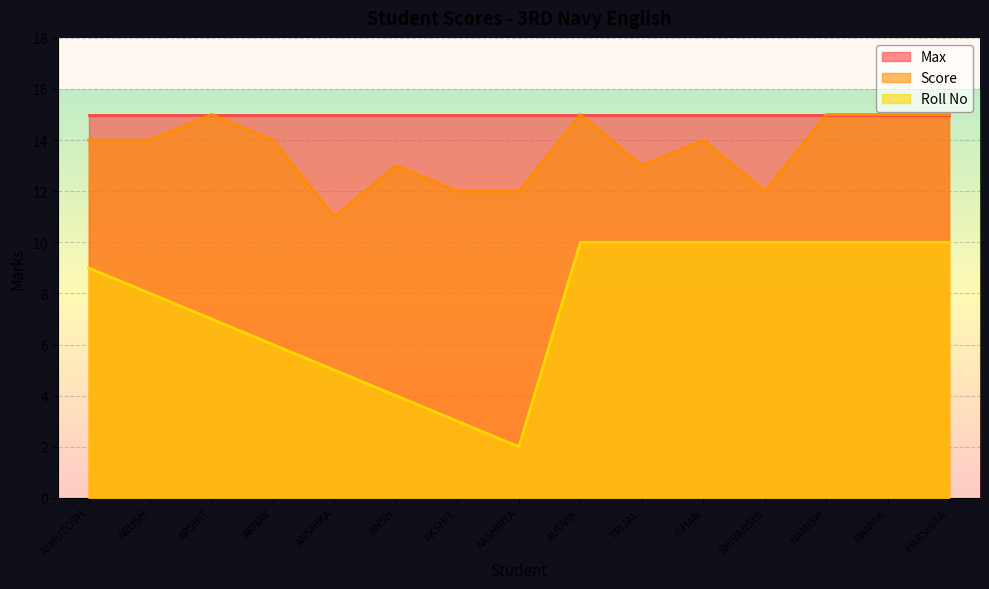

True or false: Score has a value of 12 at AASHIRYA.

True